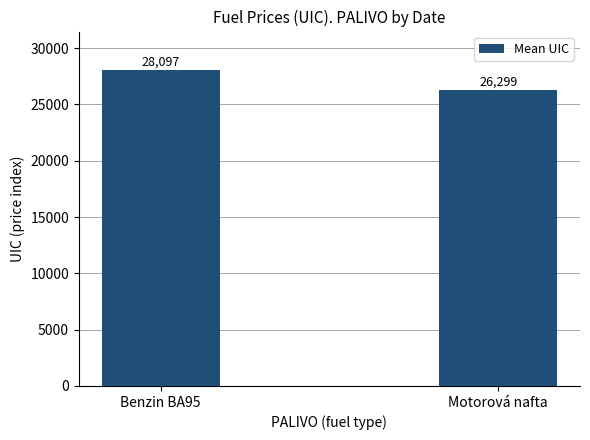

Rank the categories by value from highest to lowest.

Benzin BA95, Motorová nafta